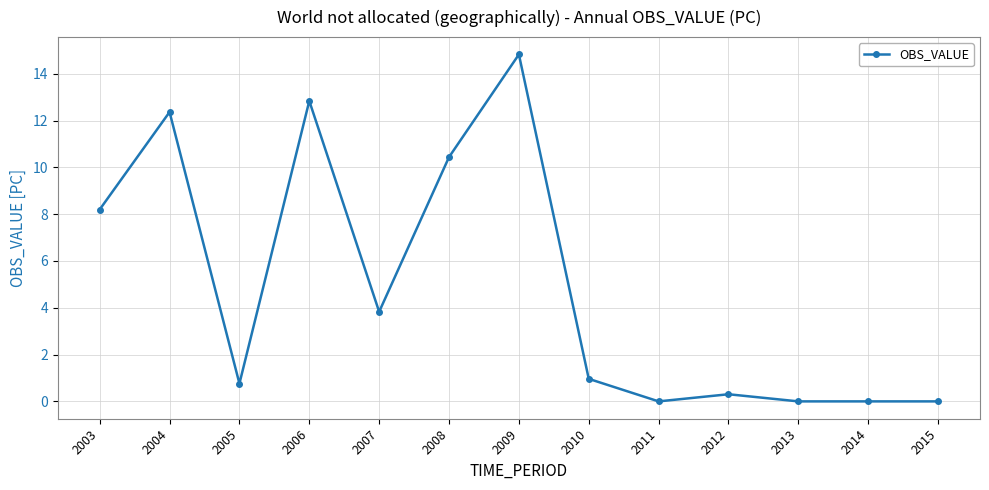

What is the greatest value displayed?

14.8